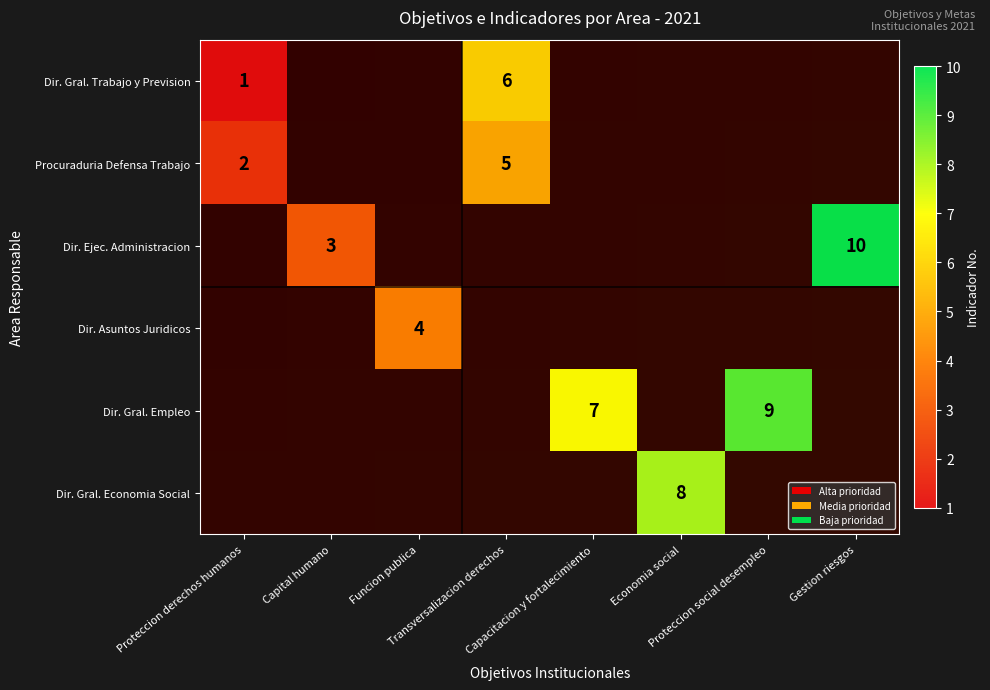

List the labels in order of Dir. Gral. Economia Social value, smallest first.

Proteccion derechos humanos, Capital humano, Funcion publica, Transversalizacion derechos, Capacitacion y fortalecimiento, Economia social, Proteccion social desempleo, Gestion riesgos